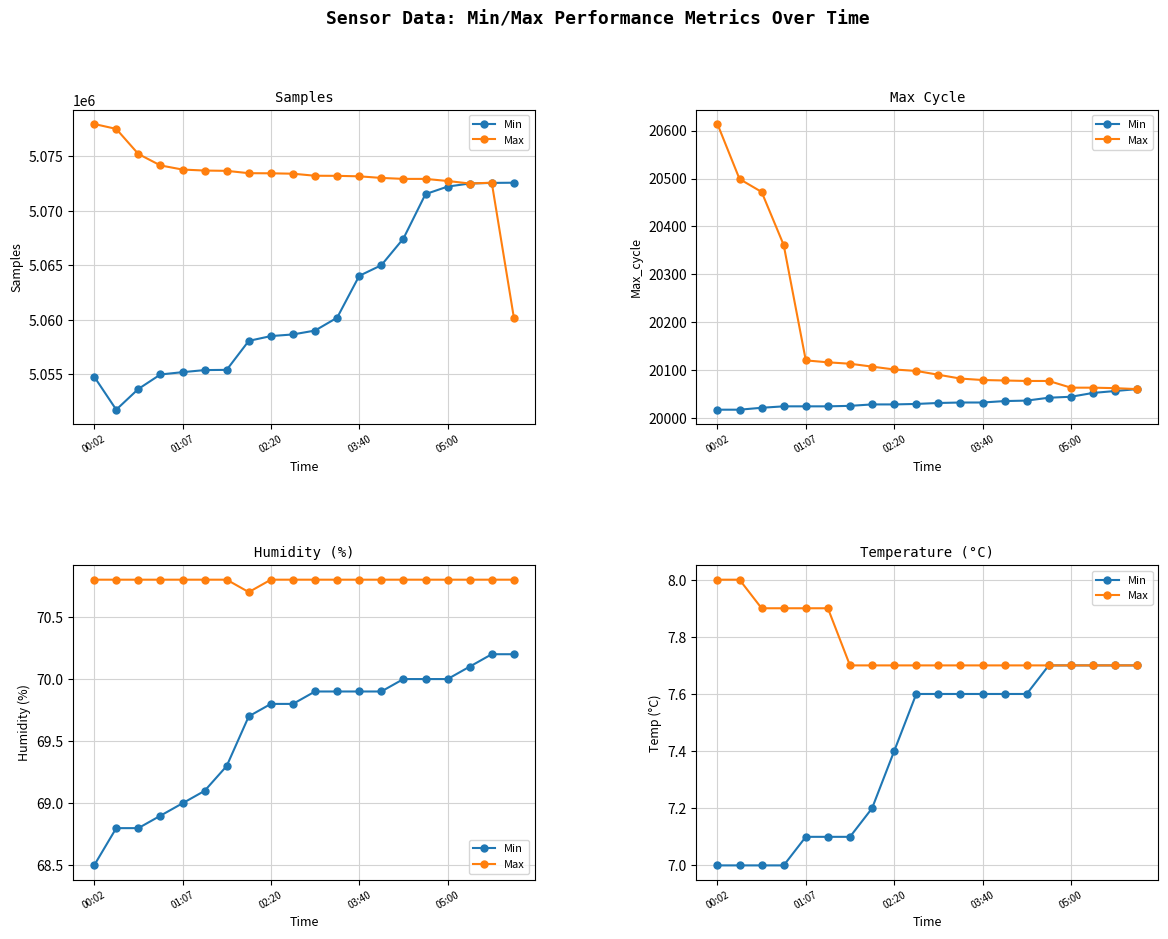

Which series changed the most between 00:02 and 13?

Min